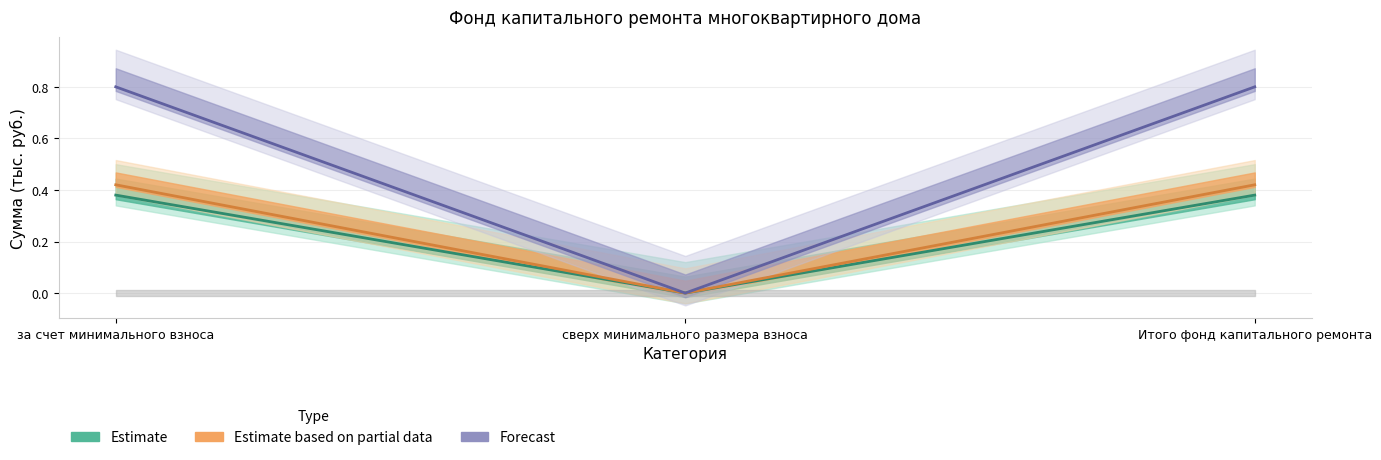

Does the chart display data point markers on the line(s)?

No